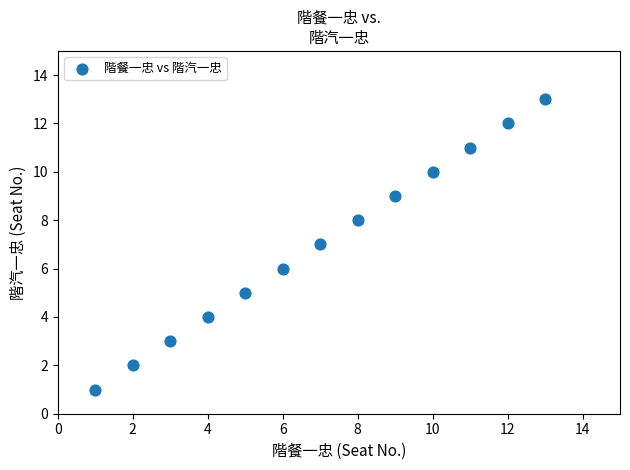

What is the range of X values (max minus min)?

12